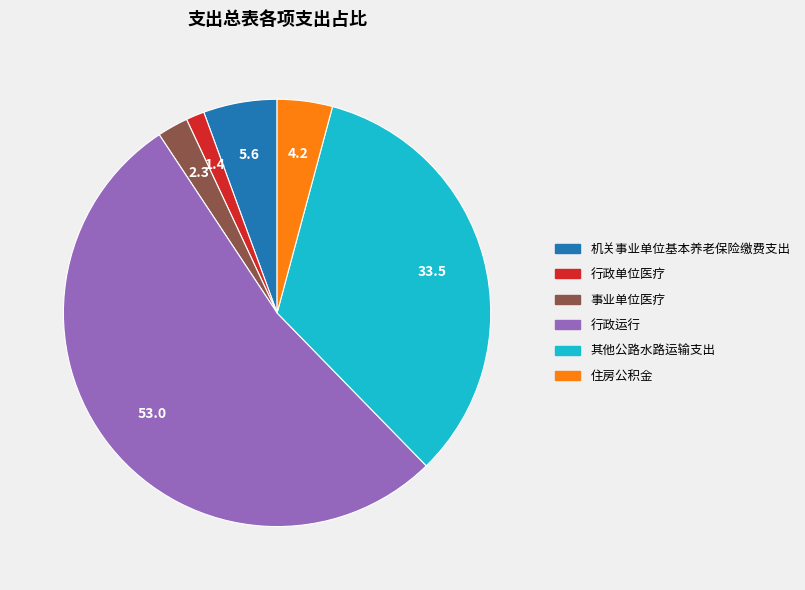

What is the largest slice in the pie chart?

行政运行